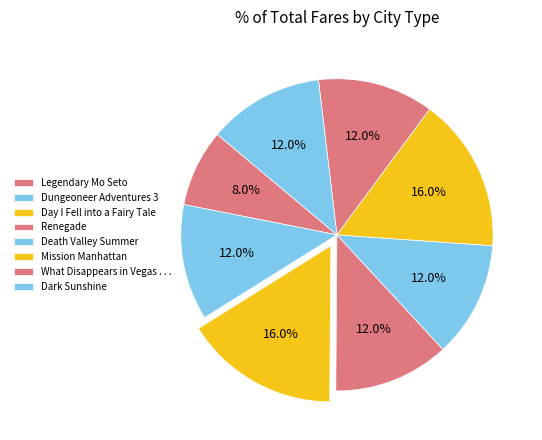

Rank the categories by value from lowest to highest.

Dungeoneer Adventures 3, Dark Sunshine, Renegade, Death Valley Summer, Mission Manhattan, Legendary Mo Seto, What Disappears in Vegas . . ., Day I Fell into a Fairy Tale